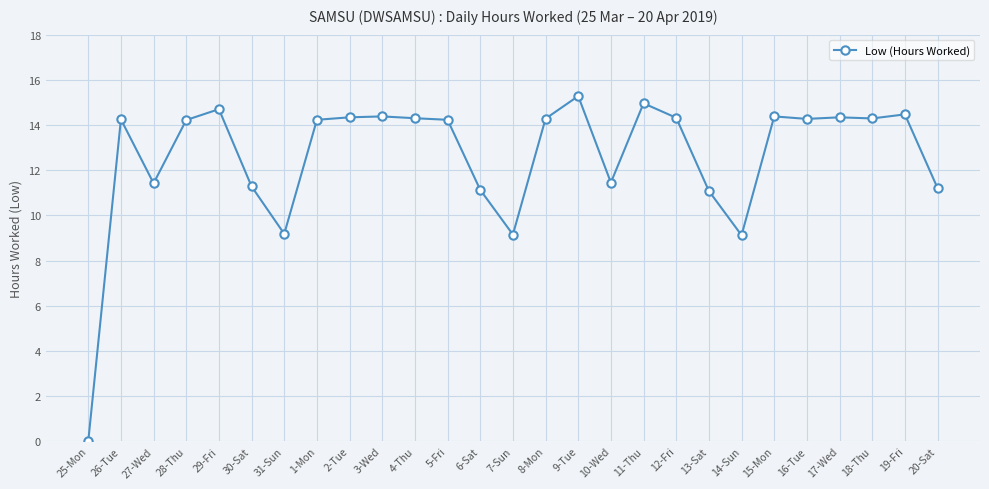

Where does the data first go above 14?

26-Tue